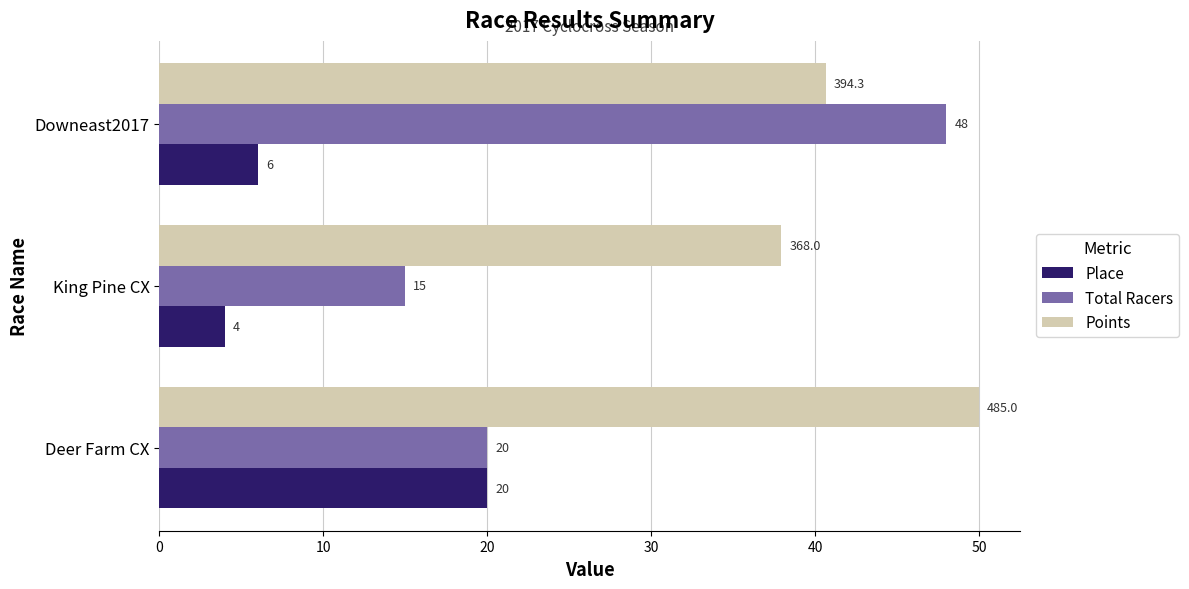

True or false: Total Racers has a value of 20.0 at Deer Farm CX.

True